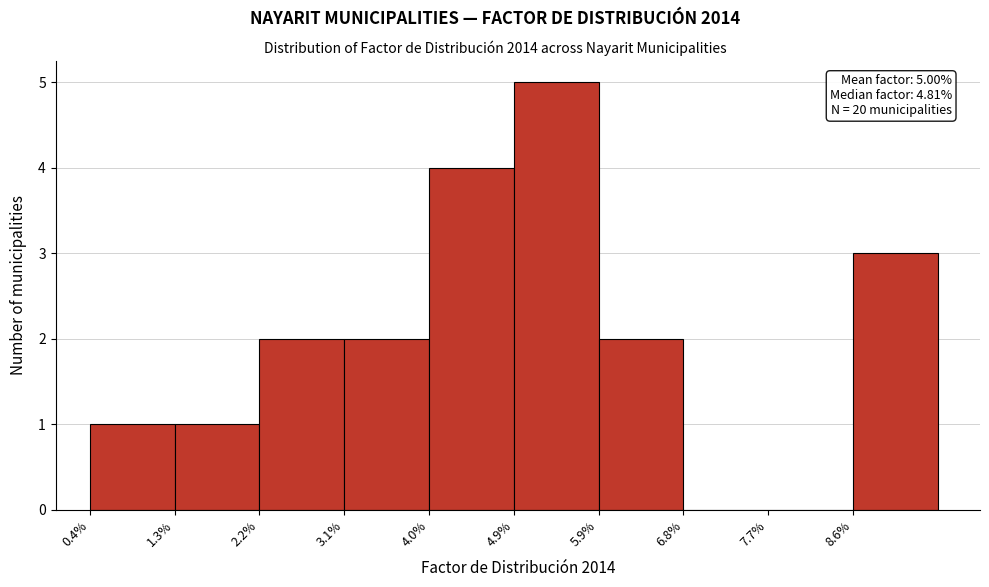

Over which range of the x-axis is the bar tallest?

4.9 to 5.9